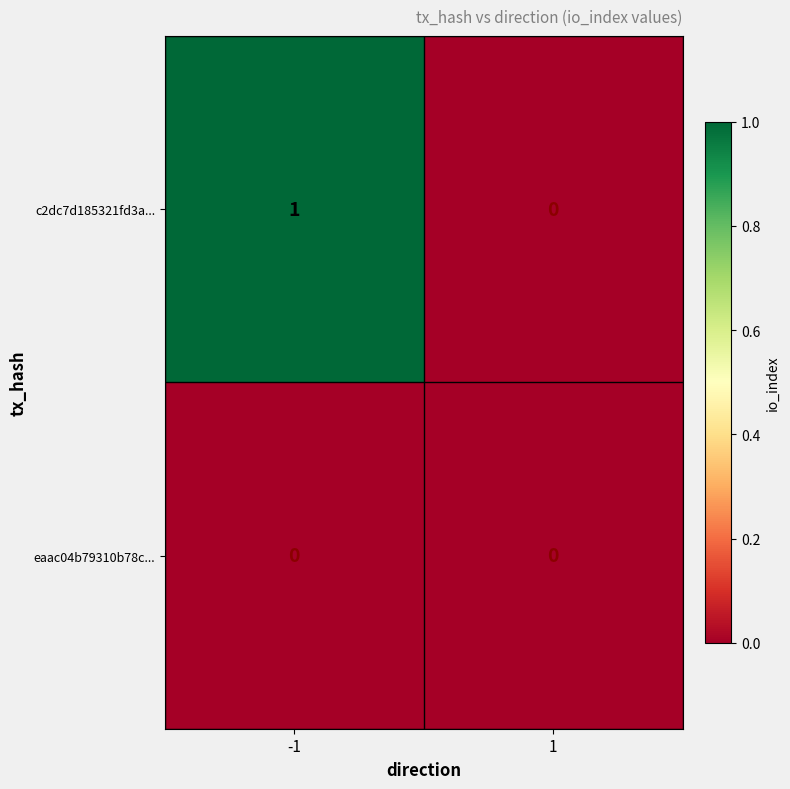

Which series has the largest total across all categories?

c2dc7d185321fd3a...